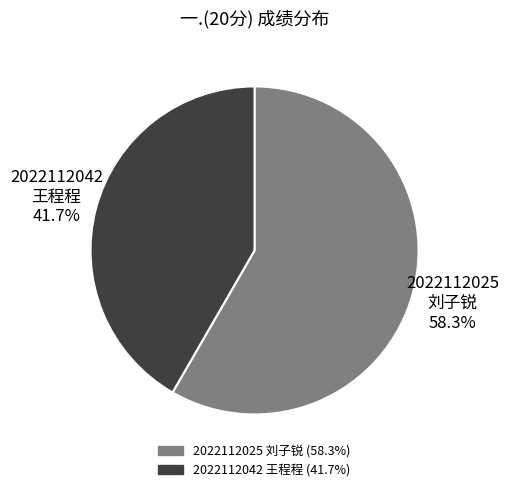

What is the largest slice in the pie chart?

2022112025 刘子锐